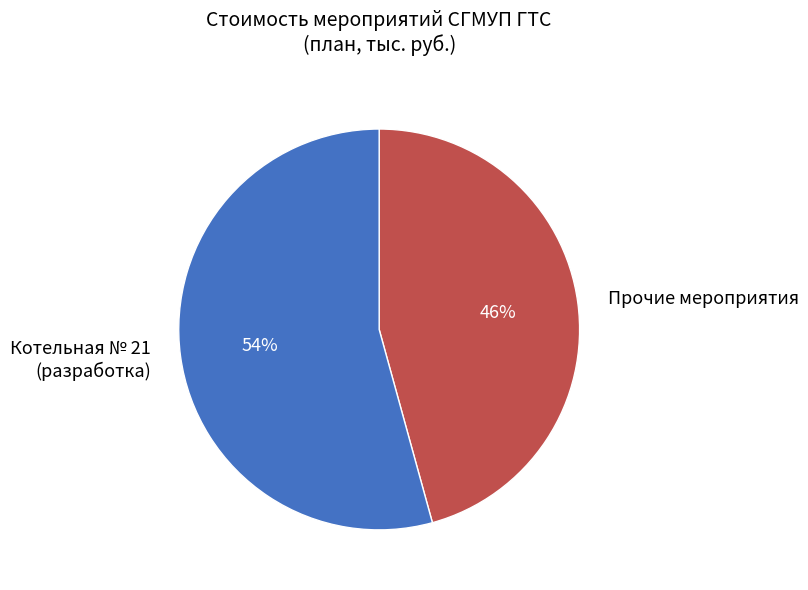

Count the number of slices in the pie.

2